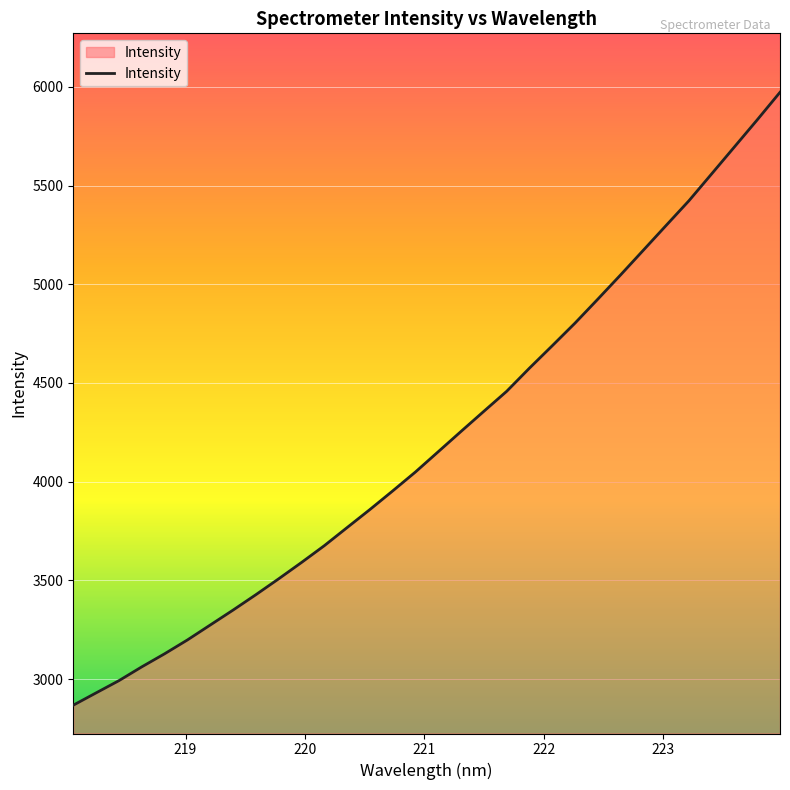

What is the difference between the maximum and minimum values?

3104.2